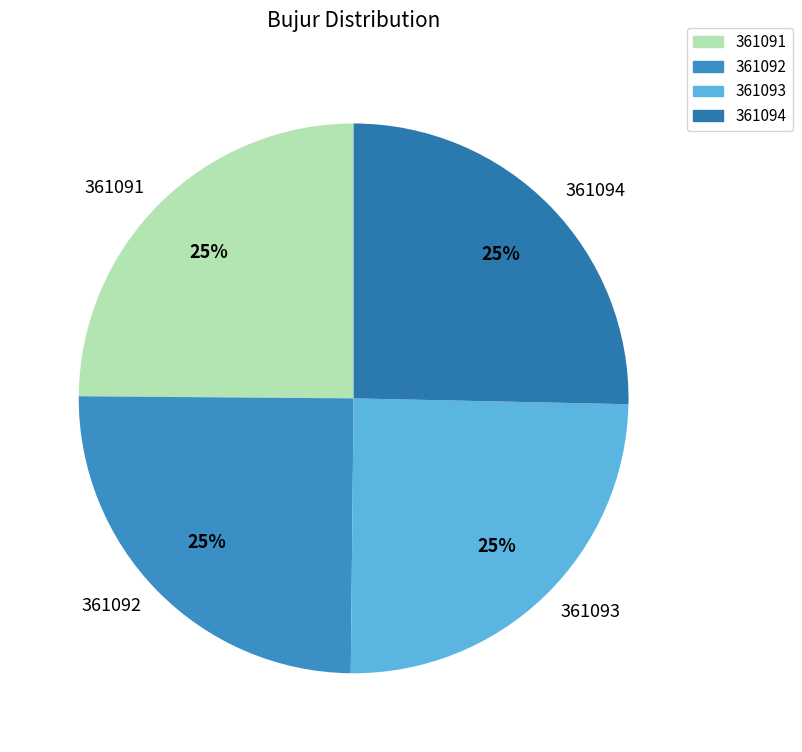

Is it true that 361094 is 19% of the pie?

False